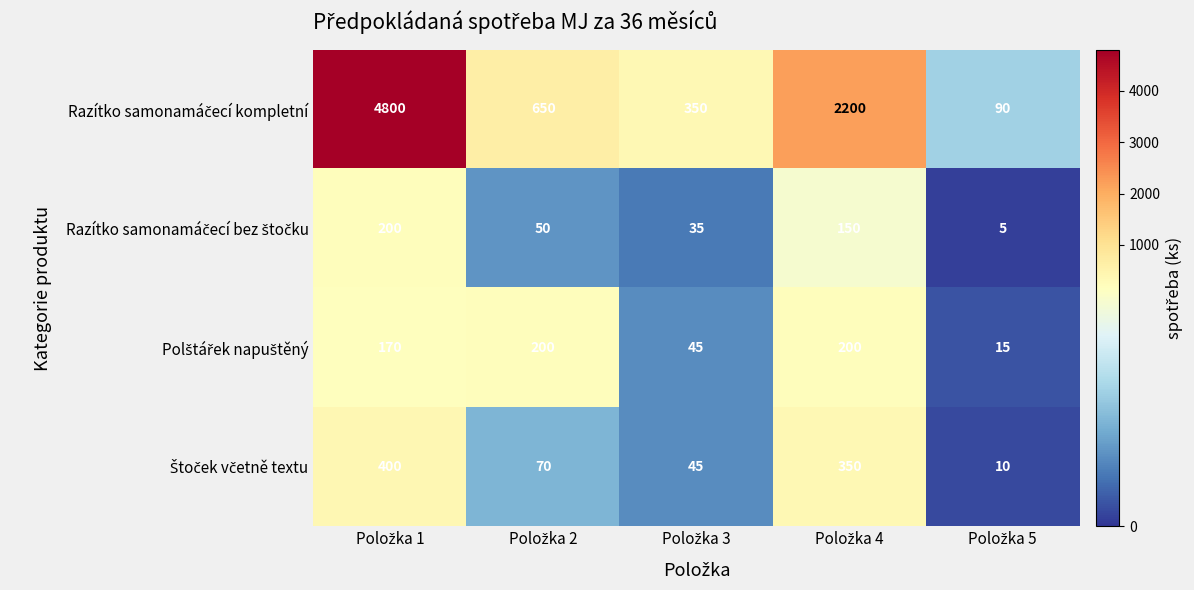

What is the maximum value shown in the chart?

4800